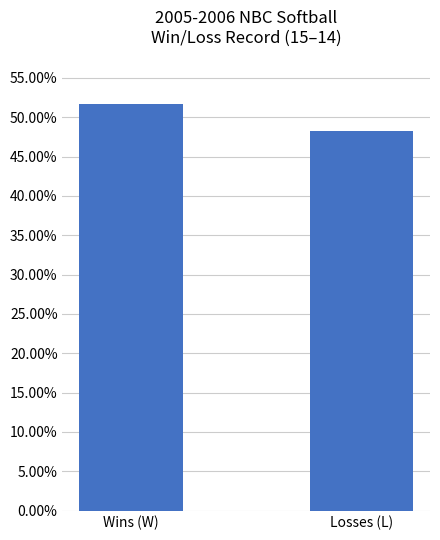

Is it true that the value at Losses (L) is 0.3?

False